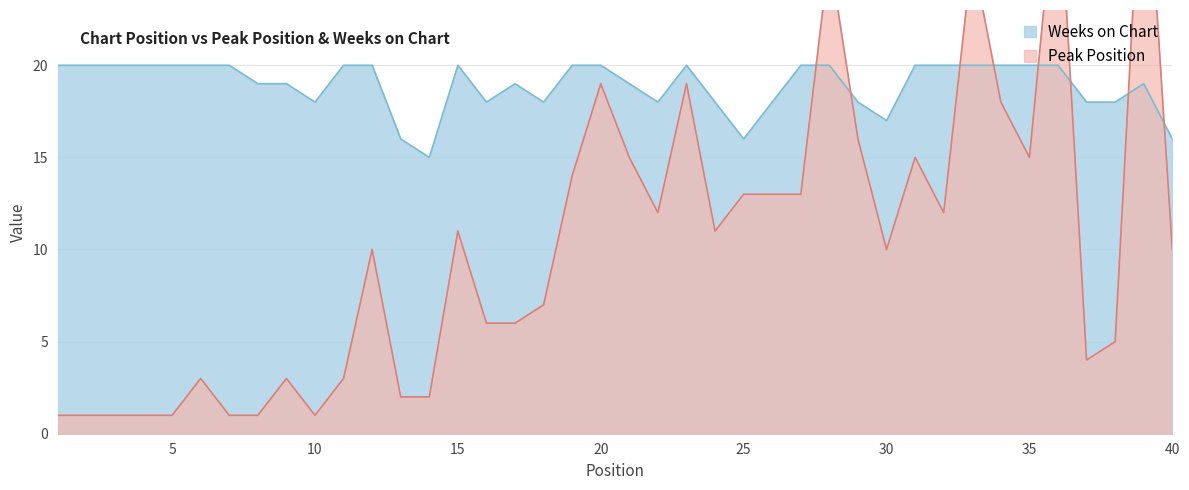

Where is the first local maximum for Peak Position?

6